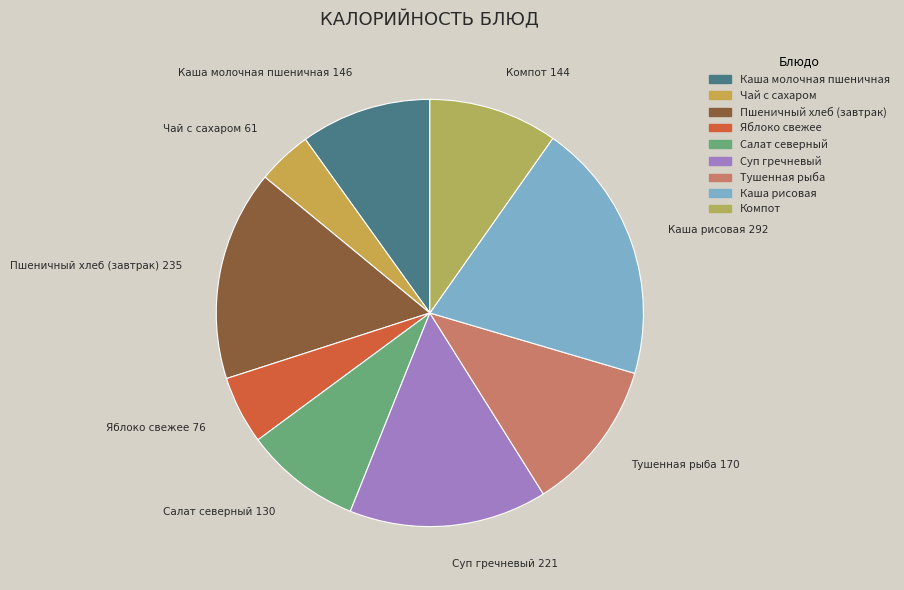

The Суп гречневый slice represents 26% of the pie. True or false?

False